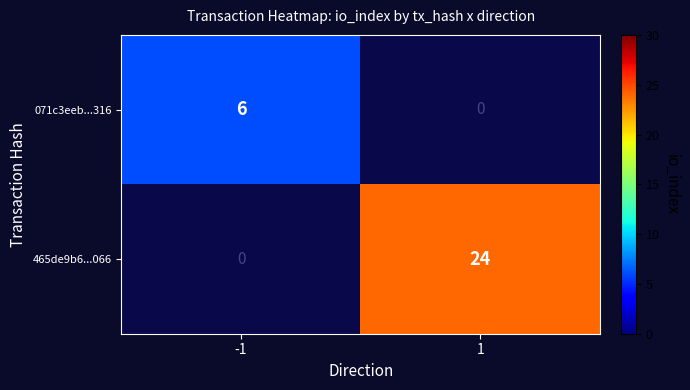

The value of 071c3eeb...316 at -1 is 6. True or false?

True